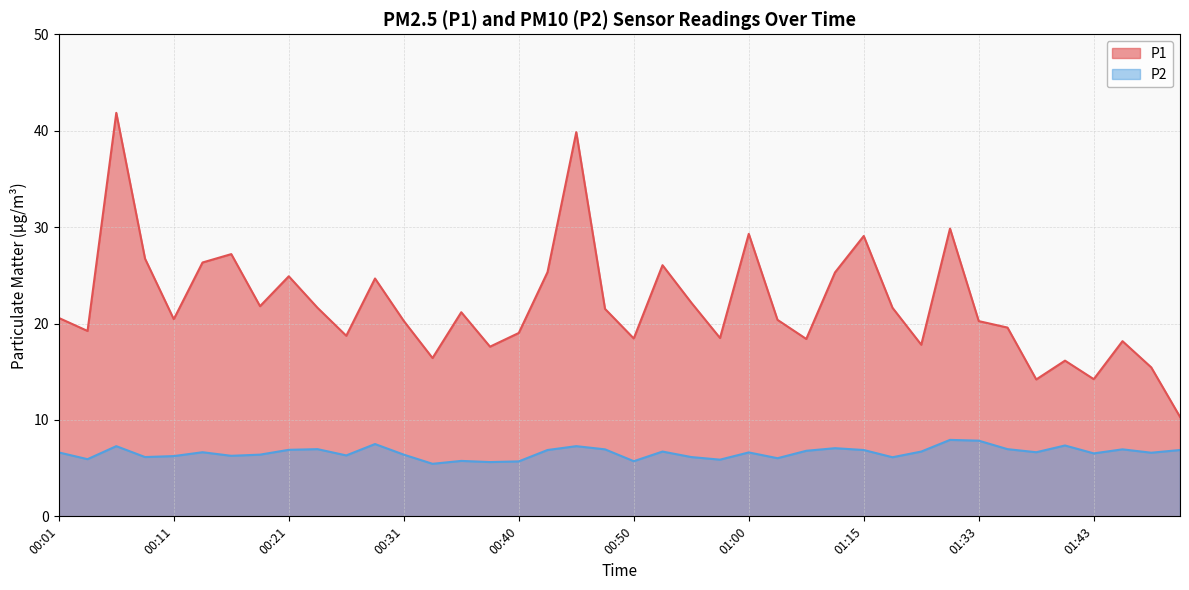

What are all the series names shown in the legend?

P1, P2